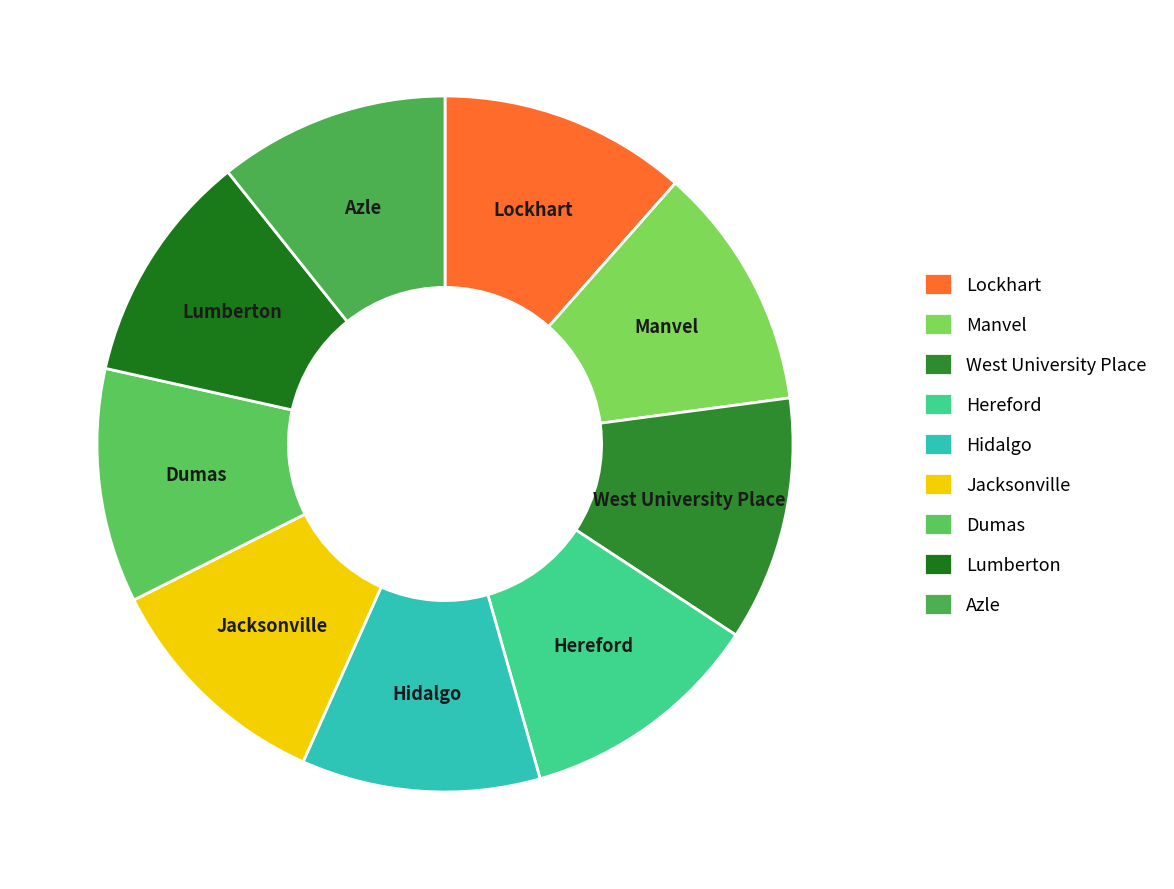

How many slices are in this pie chart?

9